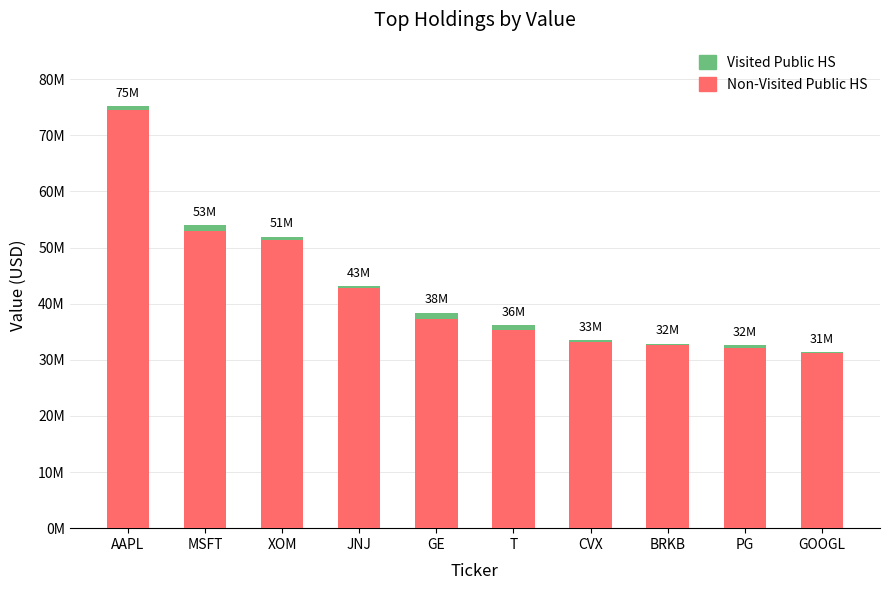

List the labels in order of Non-Visited Public HS value, smallest first.

GOOGL, PG, BRKB, CVX, T, GE, JNJ, XOM, MSFT, AAPL